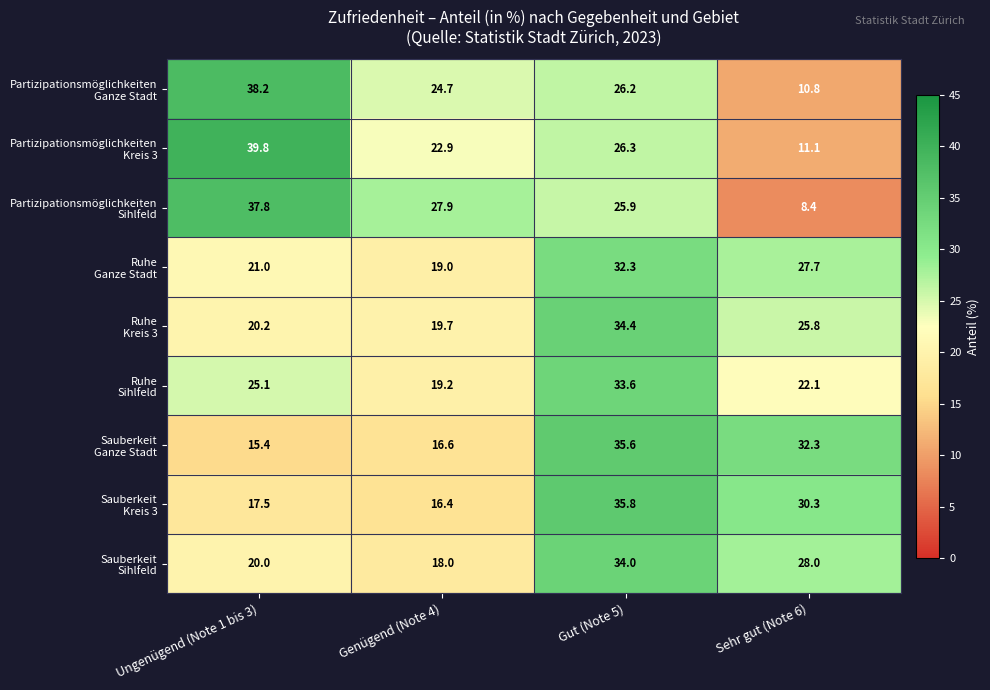

What is the spread (max minus min) of values at Sehr gut (Note 6)?

23.9